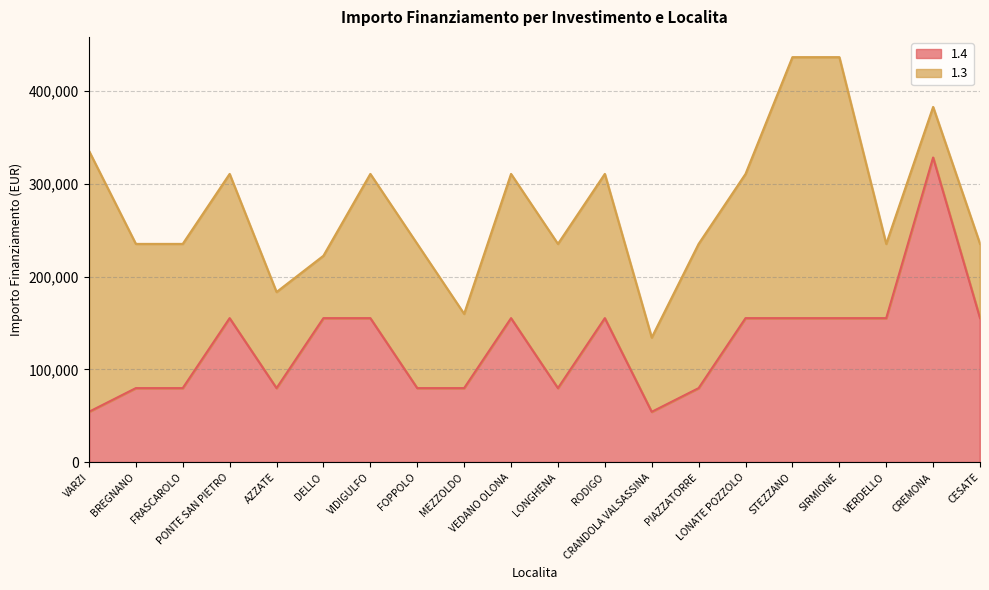

What is the smallest value displayed?

54412